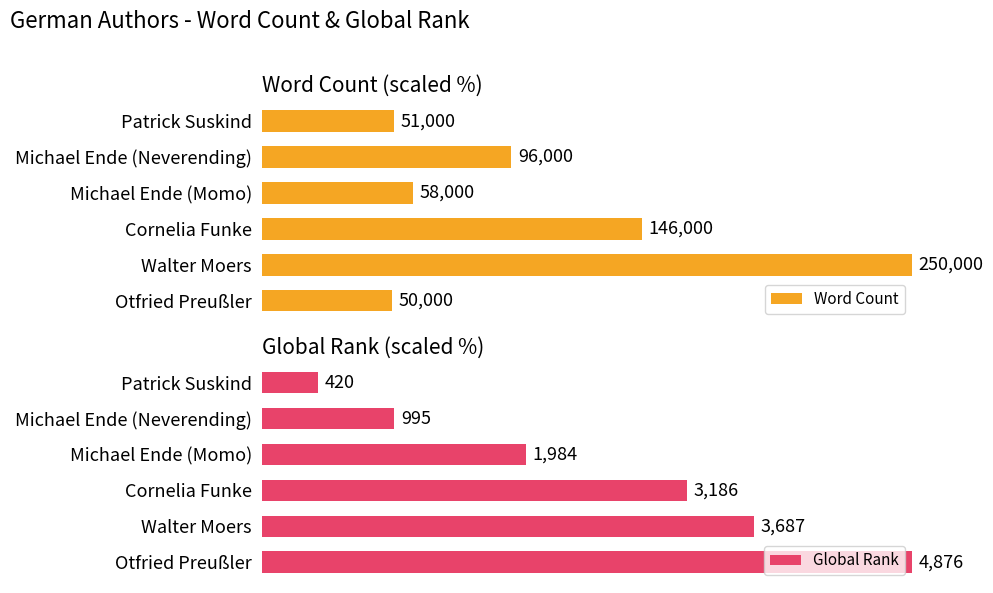

List the series in order of their peak value, highest first.

Word Count, Global Rank